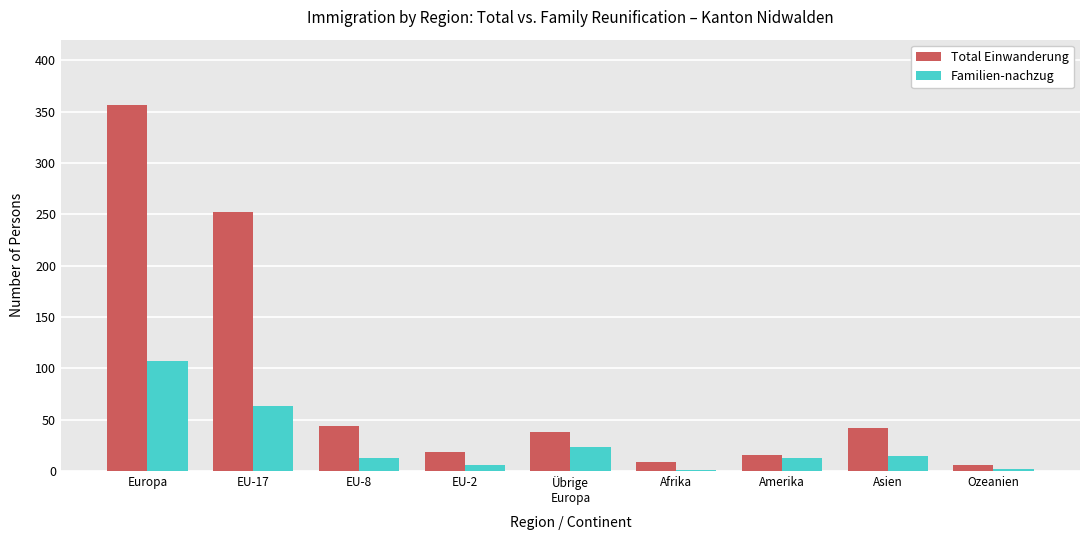

At which label does Total Einwanderung reach its peak?

Europa